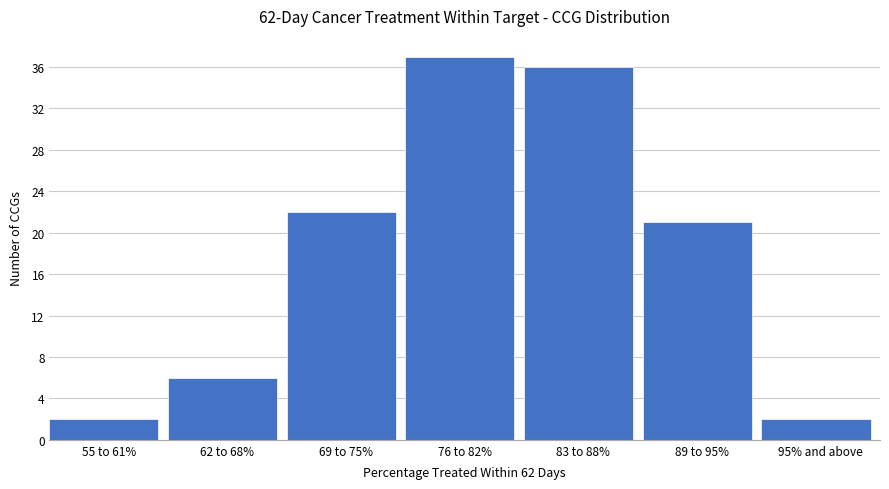

Reading left to right, extract all data points from this chart.

55 to 61%=2	62 to 68%=6	69 to 75%=22	76 to 82%=37	83 to 88%=36	89 to 95%=21	95% and above=2